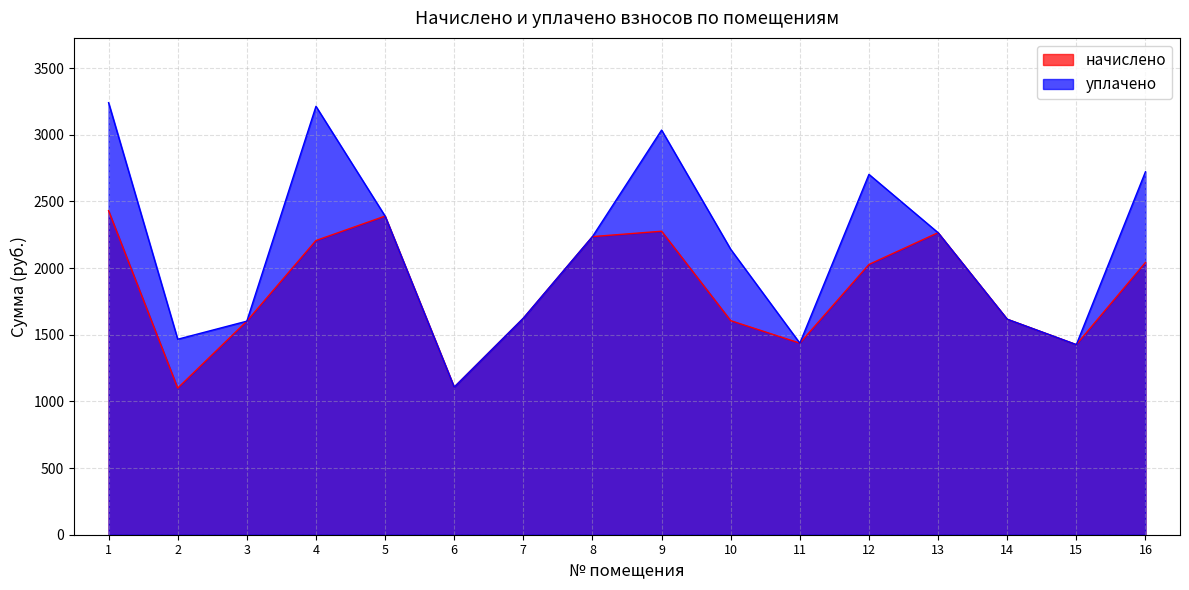

Reading left to right, extract all data points from this chart.

начислено: 1=2430.6	2=1099.8	3=1602.0	4=2206.9	5=2390.2	6=1107.1	7=1624.0	8=2236.3	9=2276.6	10=1605.7	11=1437.1	12=2027.3	13=2265.6	14=1616.7	15=1426.1	16=2042.0
уплачено: 1=3240.8	2=1466.4	3=1602.0	4=3213.4	5=2390.2	6=1107.1	7=1624.0	8=2236.3	9=3035.4	10=2141.0	11=1437.1	12=2703.1	13=2265.6	14=1616.7	15=1426.1	16=2722.6